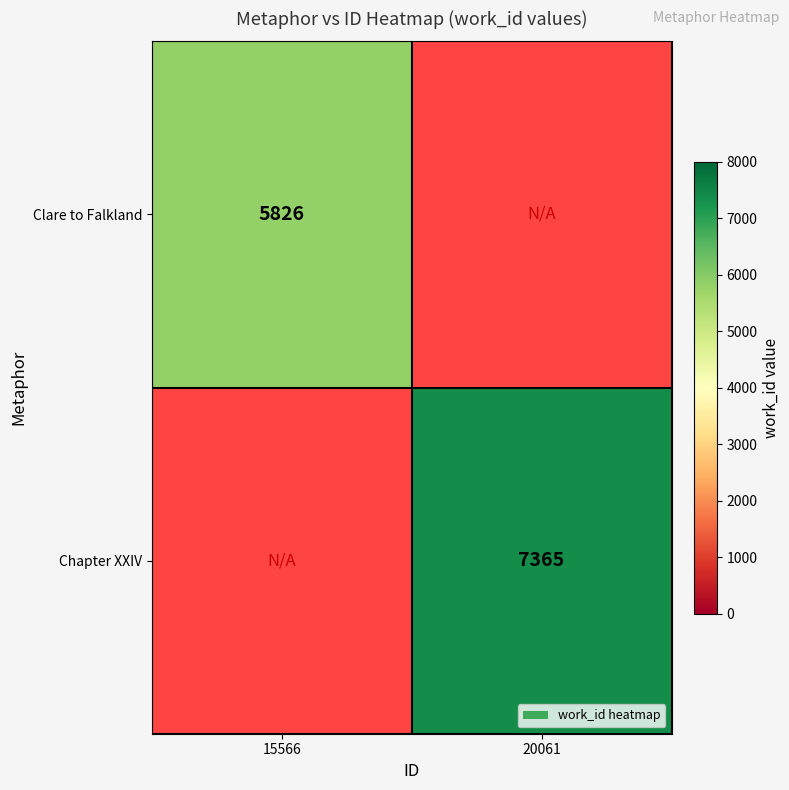

Is it true that Clare to Falkland equals 5826 at 15566?

True